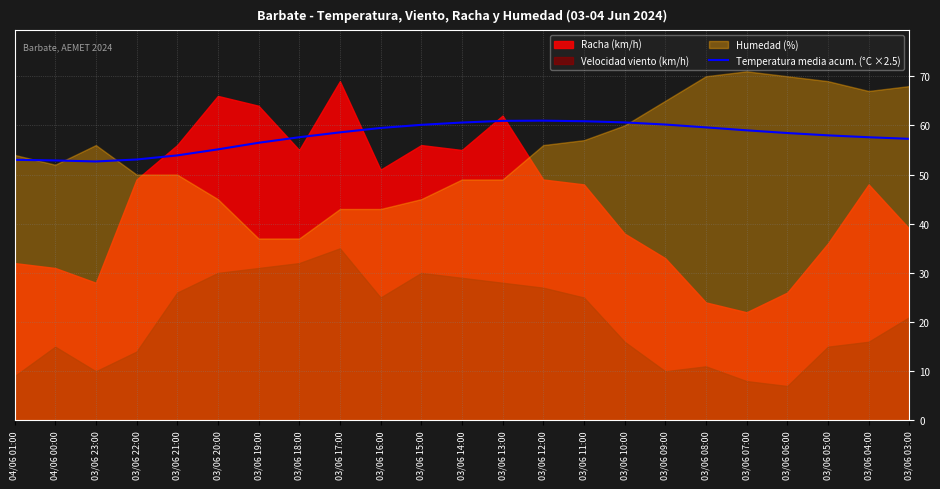

Does the chart display data point markers on the line(s)?

No